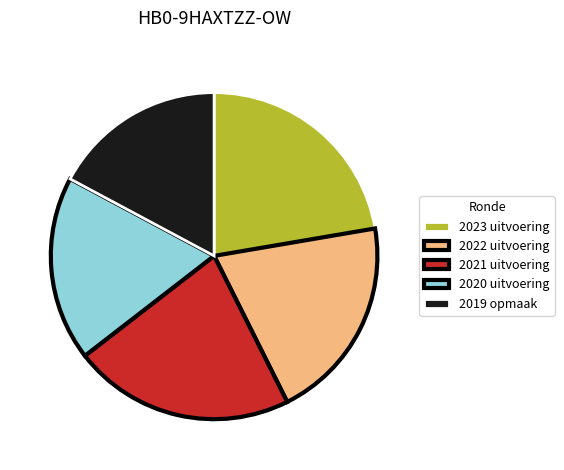

Is 2019 opmaak the majority of the pie?

No